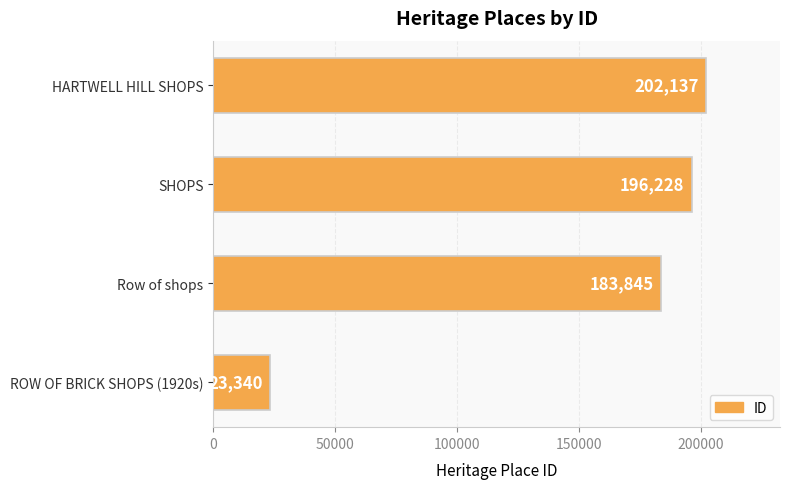

Rank the categories by value from highest to lowest.

HARTWELL HILL SHOPS, SHOPS, Row of shops, ROW OF BRICK SHOPS (1920s)